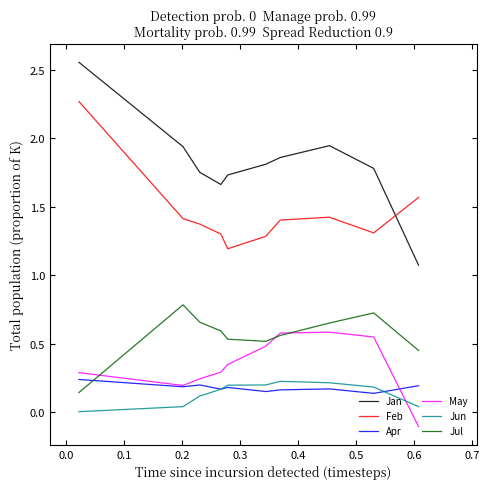

True or false: Jun and Feb cross at least once.

False